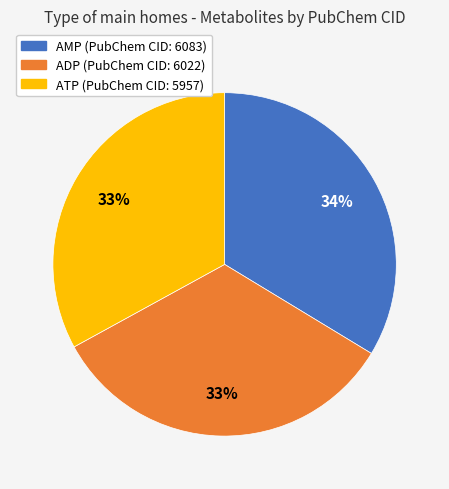

Is it true that AMP is 34% of the pie?

True